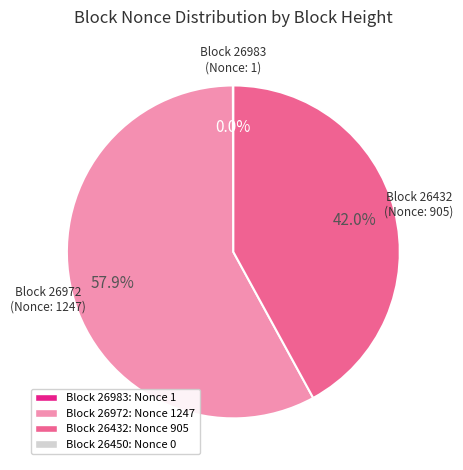

Does any single category account for the majority?

Yes